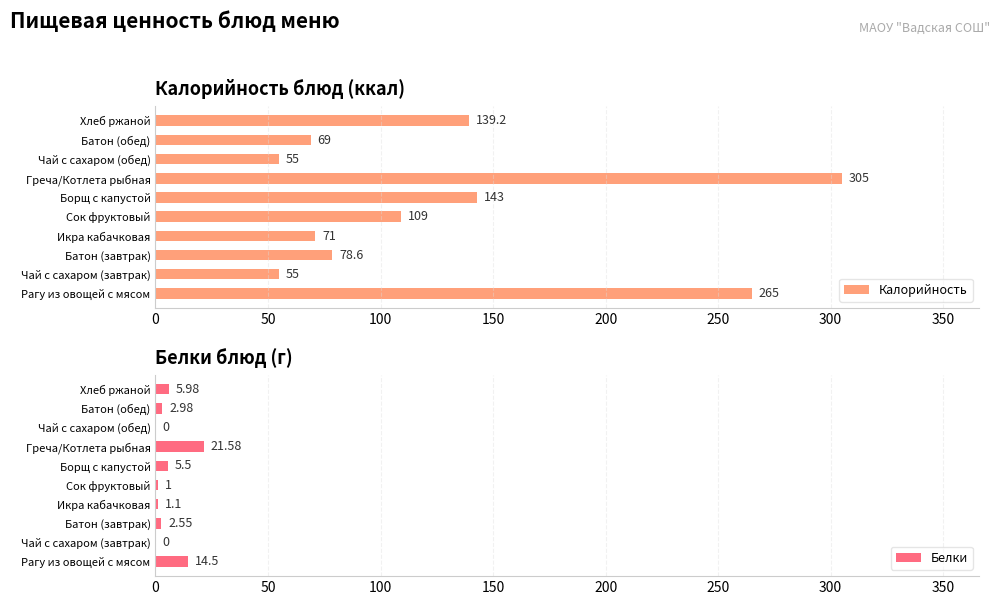

Reading left to right, list all the values displayed in this chart.

Калорийность: 265.0	55.0	78.6	71.0	109.0	143.0	305.0	55.0	69.0	139.2
Белки: 14.5	0.0	2.5	1.1	1.0	5.5	21.6	0.0	3.0	6.0